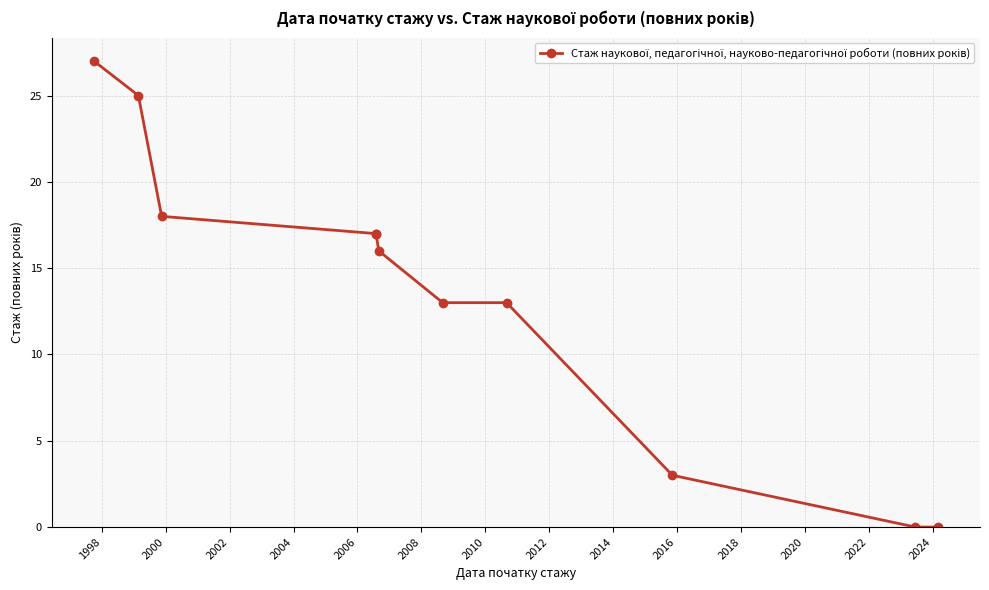

Count the number of categories in the chart.

11